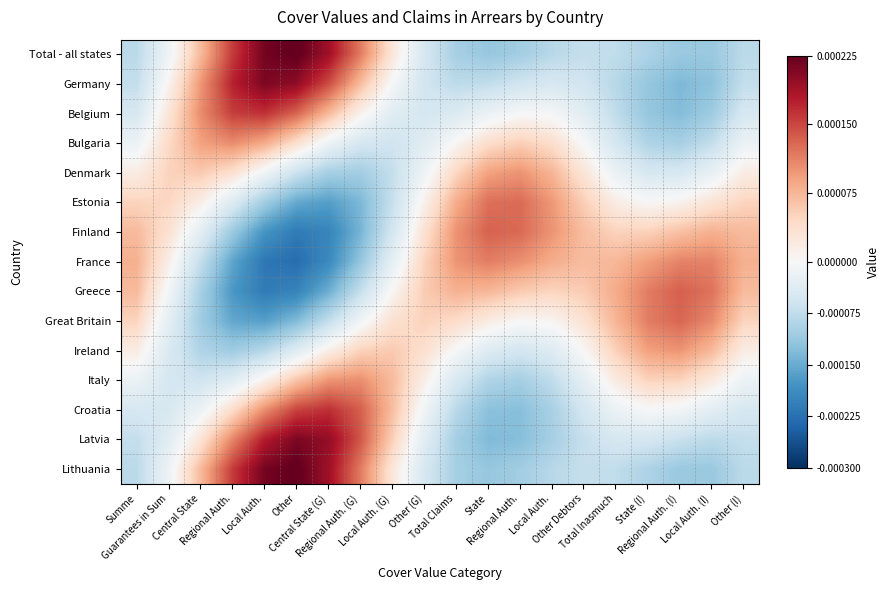

Reading left to right, what are all the values shown in this chart?

Total - all states: Summe=-0.0	Guarantees in Sum=-0.0	Central State=0.0	Regional Auth.=0.0	Local Auth.=0.0	Other=0.0	Central State (G)=0.0	Regional Auth. (G)=0.0	Local Auth. (G)=0.0	Other (G)=-0.0	Total Claims=-0.0	State=-0.0	Regional Auth.=-0.0	Local Auth.=-0.0	Other Debtors=-0.0	Total Inasmuch=-0.0	State (I)=-0.0	Regional Auth. (I)=-0.0	Local Auth. (I)=-0.0	Other (I)=-0.0
Germany: Summe=-0.0	Guarantees in Sum=0.0	Central State=0.0	Regional Auth.=0.0	Local Auth.=0.0	Other=0.0	Central State (G)=0.0	Regional Auth. (G)=0.0	Local Auth. (G)=-0.0	Other (G)=-0.0	Total Claims=-0.0	State=-0.0	Regional Auth.=-0.0	Local Auth.=-0.0	Other Debtors=-0.0	Total Inasmuch=-0.0	State (I)=-0.0	Regional Auth. (I)=-0.0	Local Auth. (I)=-0.0	Other (I)=-0.0
Belgium: Summe=-0.0	Guarantees in Sum=0.0	Central State=0.0	Regional Auth.=0.0	Local Auth.=0.0	Other=0.0	Central State (G)=0.0	Regional Auth. (G)=0.0	Local Auth. (G)=-0.0	Other (G)=-0.0	Total Claims=-0.0	State=-0.0	Regional Auth.=-0.0	Local Auth.=-0.0	Other Debtors=-0.0	Total Inasmuch=-0.0	State (I)=-0.0	Regional Auth. (I)=-0.0	Local Auth. (I)=-0.0	Other (I)=-0.0
Bulgaria: Summe=-0.0	Guarantees in Sum=0.0	Central State=0.0	Regional Auth.=0.0	Local Auth.=0.0	Other=0.0	Central State (G)=-0.0	Regional Auth. (G)=-0.0	Local Auth. (G)=-0.0	Other (G)=-0.0	Total Claims=0.0	State=0.0	Regional Auth.=0.0	Local Auth.=0.0	Other Debtors=-0.0	Total Inasmuch=-0.0	State (I)=-0.0	Regional Auth. (I)=-0.0	Local Auth. (I)=-0.0	Other (I)=-0.0
Denmark: Summe=0.0	Guarantees in Sum=0.0	Central State=0.0	Regional Auth.=0.0	Local Auth.=-0.0	Other=-0.0	Central State (G)=-0.0	Regional Auth. (G)=-0.0	Local Auth. (G)=-0.0	Other (G)=-0.0	Total Claims=0.0	State=0.0	Regional Auth.=0.0	Local Auth.=0.0	Other Debtors=0.0	Total Inasmuch=-0.0	State (I)=-0.0	Regional Auth. (I)=-0.0	Local Auth. (I)=-0.0	Other (I)=0.0
Estonia: Summe=0.0	Guarantees in Sum=0.0	Central State=0.0	Regional Auth.=-0.0	Local Auth.=-0.0	Other=-0.0	Central State (G)=-0.0	Regional Auth. (G)=-0.0	Local Auth. (G)=-0.0	Other (G)=0.0	Total Claims=0.0	State=0.0	Regional Auth.=0.0	Local Auth.=0.0	Other Debtors=0.0	Total Inasmuch=0.0	State (I)=0.0	Regional Auth. (I)=0.0	Local Auth. (I)=0.0	Other (I)=0.0
Finland: Summe=0.0	Guarantees in Sum=0.0	Central State=-0.0	Regional Auth.=-0.0	Local Auth.=-0.0	Other=-0.0	Central State (G)=-0.0	Regional Auth. (G)=-0.0	Local Auth. (G)=-0.0	Other (G)=0.0	Total Claims=0.0	State=0.0	Regional Auth.=0.0	Local Auth.=0.0	Other Debtors=0.0	Total Inasmuch=0.0	State (I)=0.0	Regional Auth. (I)=0.0	Local Auth. (I)=0.0	Other (I)=0.0
France: Summe=0.0	Guarantees in Sum=0.0	Central State=-0.0	Regional Auth.=-0.0	Local Auth.=-0.0	Other=-0.0	Central State (G)=-0.0	Regional Auth. (G)=-0.0	Local Auth. (G)=-0.0	Other (G)=0.0	Total Claims=0.0	State=0.0	Regional Auth.=0.0	Local Auth.=0.0	Other Debtors=0.0	Total Inasmuch=0.0	State (I)=0.0	Regional Auth. (I)=0.0	Local Auth. (I)=0.0	Other (I)=0.0
Greece: Summe=0.0	Guarantees in Sum=-0.0	Central State=-0.0	Regional Auth.=-0.0	Local Auth.=-0.0	Other=-0.0	Central State (G)=-0.0	Regional Auth. (G)=-0.0	Local Auth. (G)=0.0	Other (G)=0.0	Total Claims=0.0	State=0.0	Regional Auth.=0.0	Local Auth.=0.0	Other Debtors=0.0	Total Inasmuch=0.0	State (I)=0.0	Regional Auth. (I)=0.0	Local Auth. (I)=0.0	Other (I)=0.0
Great Britain: Summe=0.0	Guarantees in Sum=-0.0	Central State=-0.0	Regional Auth.=-0.0	Local Auth.=-0.0	Other=-0.0	Central State (G)=-0.0	Regional Auth. (G)=-0.0	Local Auth. (G)=0.0	Other (G)=0.0	Total Claims=0.0	State=0.0	Regional Auth.=0.0	Local Auth.=0.0	Other Debtors=0.0	Total Inasmuch=0.0	State (I)=0.0	Regional Auth. (I)=0.0	Local Auth. (I)=0.0	Other (I)=0.0
Ireland: Summe=0.0	Guarantees in Sum=-0.0	Central State=-0.0	Regional Auth.=-0.0	Local Auth.=-0.0	Other=-0.0	Central State (G)=0.0	Regional Auth. (G)=0.0	Local Auth. (G)=0.0	Other (G)=0.0	Total Claims=-0.0	State=-0.0	Regional Auth.=-0.0	Local Auth.=-0.0	Other Debtors=0.0	Total Inasmuch=0.0	State (I)=0.0	Regional Auth. (I)=0.0	Local Auth. (I)=0.0	Other (I)=0.0
Italy: Summe=-0.0	Guarantees in Sum=-0.0	Central State=-0.0	Regional Auth.=-0.0	Local Auth.=0.0	Other=0.0	Central State (G)=0.0	Regional Auth. (G)=0.0	Local Auth. (G)=0.0	Other (G)=0.0	Total Claims=-0.0	State=-0.0	Regional Auth.=-0.0	Local Auth.=-0.0	Other Debtors=-0.0	Total Inasmuch=0.0	State (I)=0.0	Regional Auth. (I)=0.0	Local Auth. (I)=0.0	Other (I)=-0.0
Croatia: Summe=-0.0	Guarantees in Sum=-0.0	Central State=-0.0	Regional Auth.=0.0	Local Auth.=0.0	Other=0.0	Central State (G)=0.0	Regional Auth. (G)=0.0	Local Auth. (G)=0.0	Other (G)=-0.0	Total Claims=-0.0	State=-0.0	Regional Auth.=-0.0	Local Auth.=-0.0	Other Debtors=-0.0	Total Inasmuch=-0.0	State (I)=-0.0	Regional Auth. (I)=-0.0	Local Auth. (I)=-0.0	Other (I)=-0.0
Latvia: Summe=-0.0	Guarantees in Sum=-0.0	Central State=0.0	Regional Auth.=0.0	Local Auth.=0.0	Other=0.0	Central State (G)=0.0	Regional Auth. (G)=0.0	Local Auth. (G)=0.0	Other (G)=-0.0	Total Claims=-0.0	State=-0.0	Regional Auth.=-0.0	Local Auth.=-0.0	Other Debtors=-0.0	Total Inasmuch=-0.0	State (I)=-0.0	Regional Auth. (I)=-0.0	Local Auth. (I)=-0.0	Other (I)=-0.0
Lithuania: Summe=-0.0	Guarantees in Sum=-0.0	Central State=0.0	Regional Auth.=0.0	Local Auth.=0.0	Other=0.0	Central State (G)=0.0	Regional Auth. (G)=0.0	Local Auth. (G)=0.0	Other (G)=-0.0	Total Claims=-0.0	State=-0.0	Regional Auth.=-0.0	Local Auth.=-0.0	Other Debtors=-0.0	Total Inasmuch=-0.0	State (I)=-0.0	Regional Auth. (I)=-0.0	Local Auth. (I)=-0.0	Other (I)=-0.0